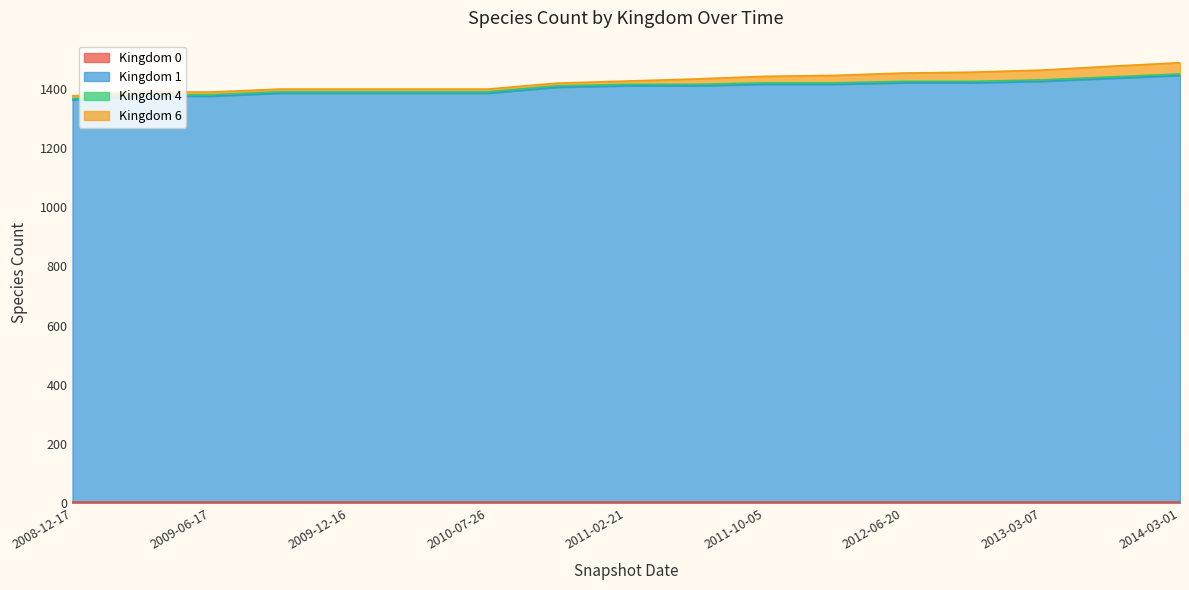

At which label is 1 closest to 1399?

2010-11-17